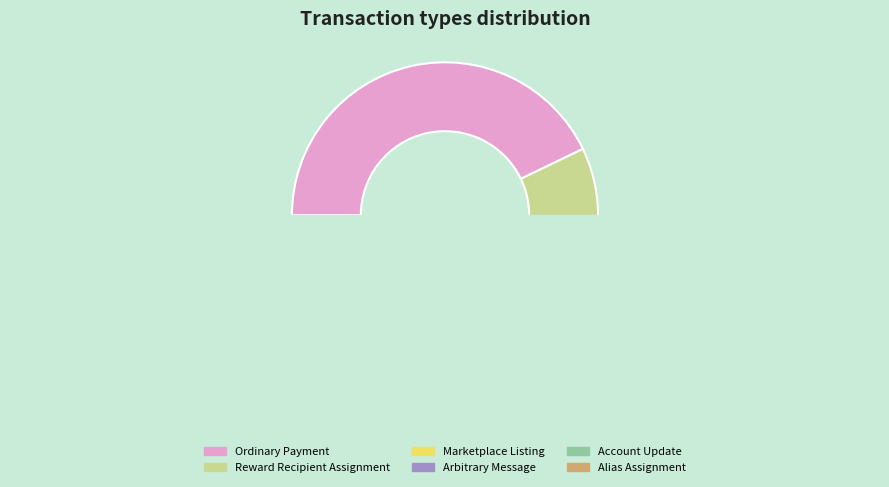

Is the sum of Account Update and Arbitrary Message greater than half?

No